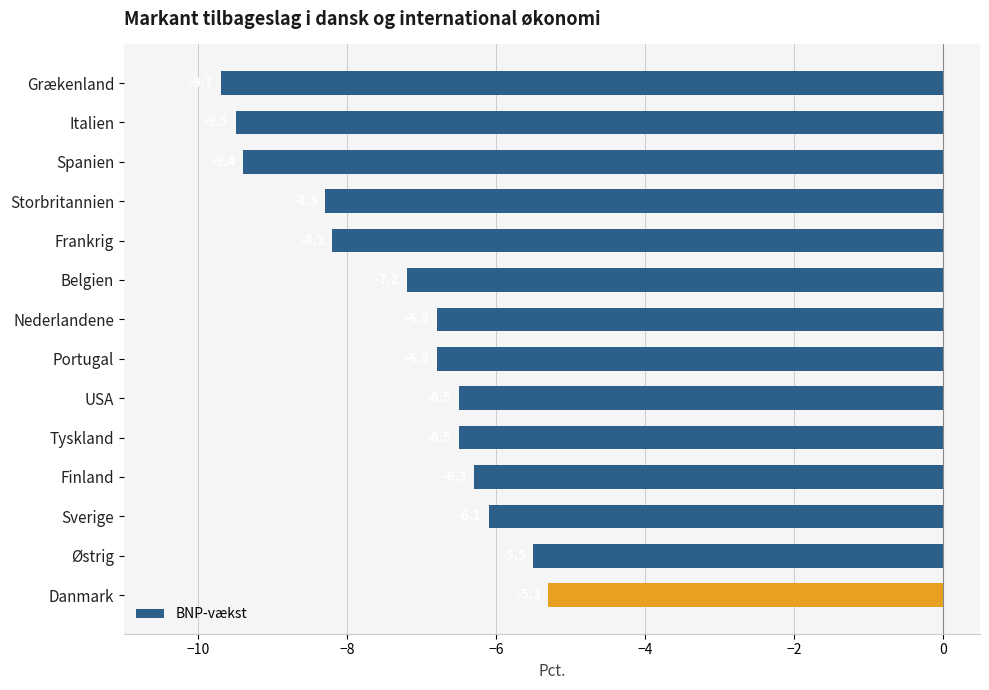

Reading top to bottom, transcribe all the data shown in this chart.

Grækenland=-9.7	Italien=-9.5	Spanien=-9.4	Storbritannien=-8.3	Frankrig=-8.2	Belgien=-7.2	Nederlandene=-6.8	Portugal=-6.8	USA=-6.5	Tyskland=-6.5	Finland=-6.3	Sverige=-6.1	Østrig=-5.5	Danmark=-5.3